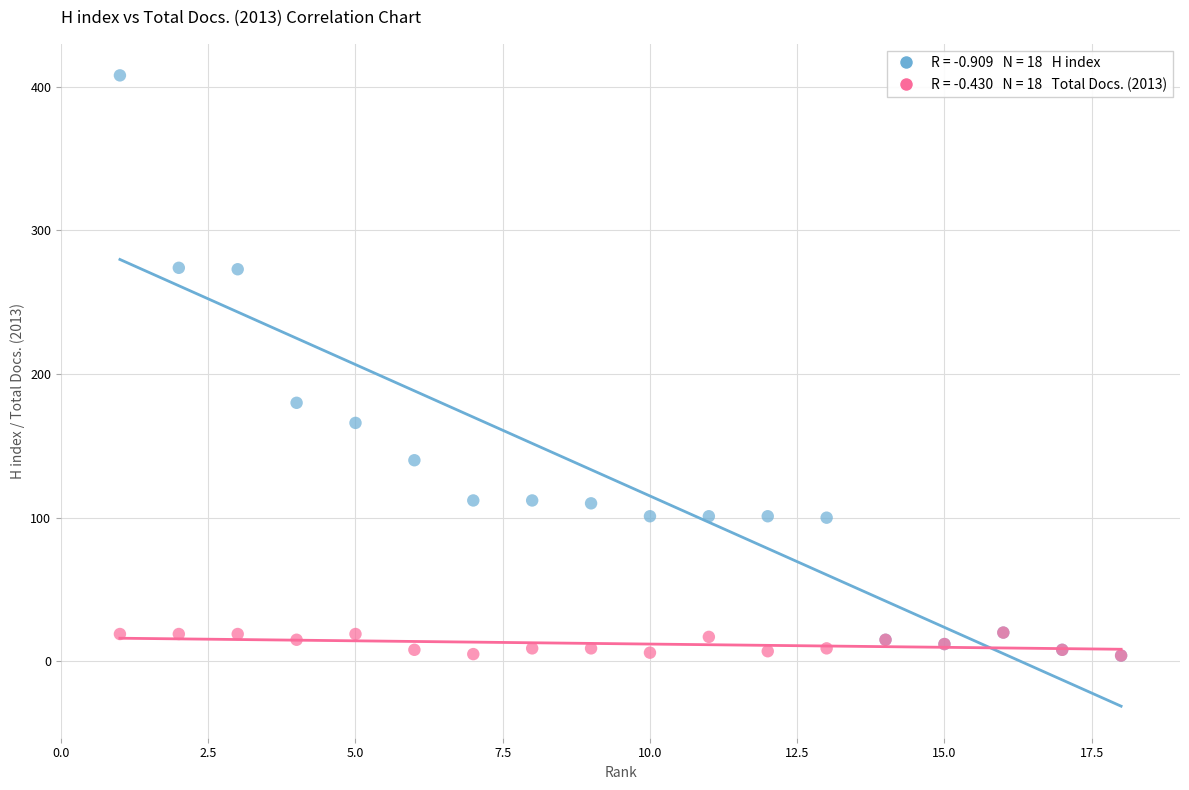

Across all series, what Y value is closest to 206?

180